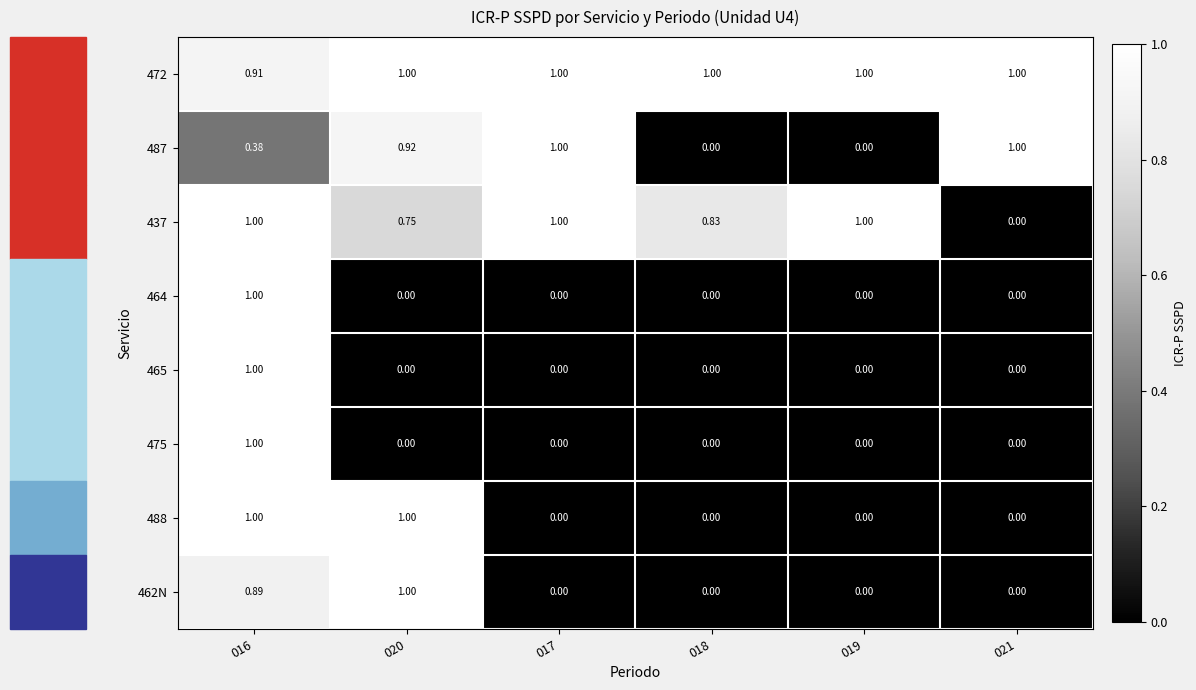

List the series in order of their peak value, highest first.

472, 487, 437, 464, 465, 475, 488, 462N